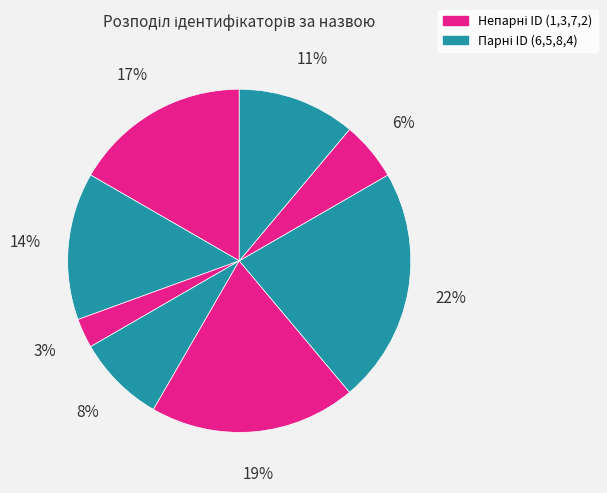

How many segments does this pie chart have?

8